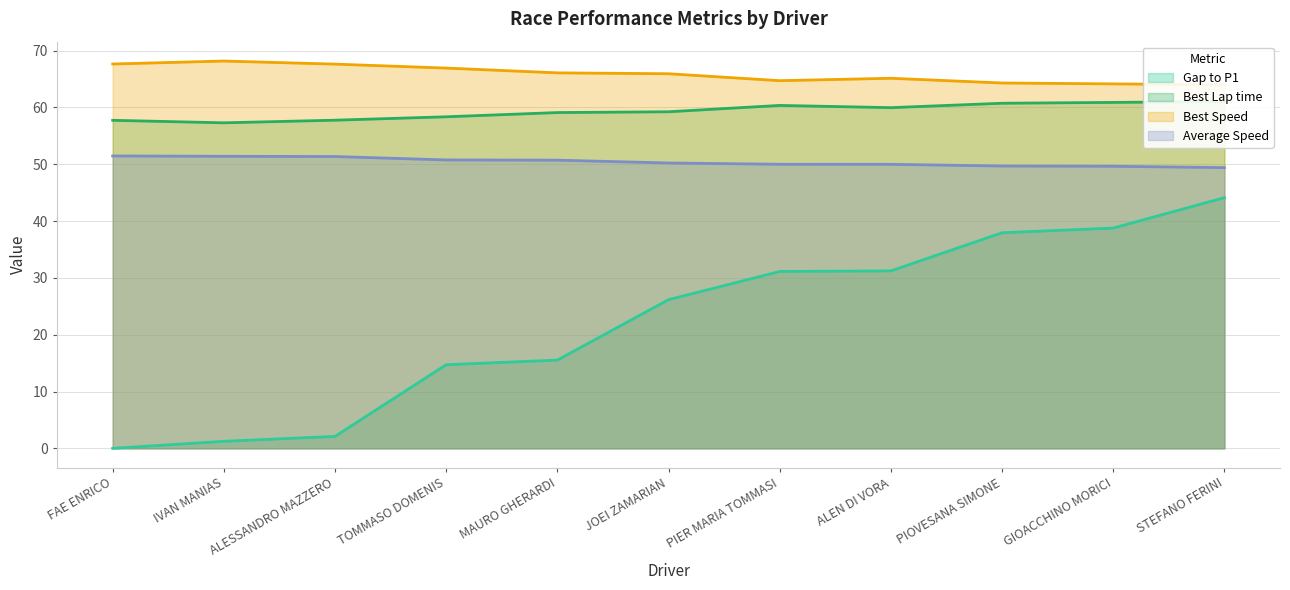

Reading left to right, list all the values displayed in this chart.

Gap to P1: FAE ENRICO=0.0	IVAN MANIAS=1.2	ALESSANDRO MAZZERO=2.1	TOMMASO DOMENIS=14.7	MAURO GHERARDI=15.5	JOEI ZAMARIAN=26.2	PIER MARIA TOMMASI=31.1	ALEN DI VORA=31.2	PIOVESANA SIMONE=37.9	GIOACCHINO MORICI=38.8	STEFANO FERINI=44.1
Best Lap time: FAE ENRICO=57.7	IVAN MANIAS=57.3	ALESSANDRO MAZZERO=57.8	TOMMASO DOMENIS=58.4	MAURO GHERARDI=59.1	JOEI ZAMARIAN=59.2	PIER MARIA TOMMASI=60.4	ALEN DI VORA=60.0	PIOVESANA SIMONE=60.7	GIOACCHINO MORICI=60.9	STEFANO FERINI=61.0
Best Speed: FAE ENRICO=67.6	IVAN MANIAS=68.2	ALESSANDRO MAZZERO=67.6	TOMMASO DOMENIS=66.9	MAURO GHERARDI=66.1	JOEI ZAMARIAN=65.9	PIER MARIA TOMMASI=64.7	ALEN DI VORA=65.1	PIOVESANA SIMONE=64.3	GIOACCHINO MORICI=64.2	STEFANO FERINI=64.0
Average Speed: FAE ENRICO=51.5	IVAN MANIAS=51.4	ALESSANDRO MAZZERO=51.4	TOMMASO DOMENIS=50.8	MAURO GHERARDI=50.7	JOEI ZAMARIAN=50.2	PIER MARIA TOMMASI=50.0	ALEN DI VORA=50.0	PIOVESANA SIMONE=49.7	GIOACCHINO MORICI=49.7	STEFANO FERINI=49.4